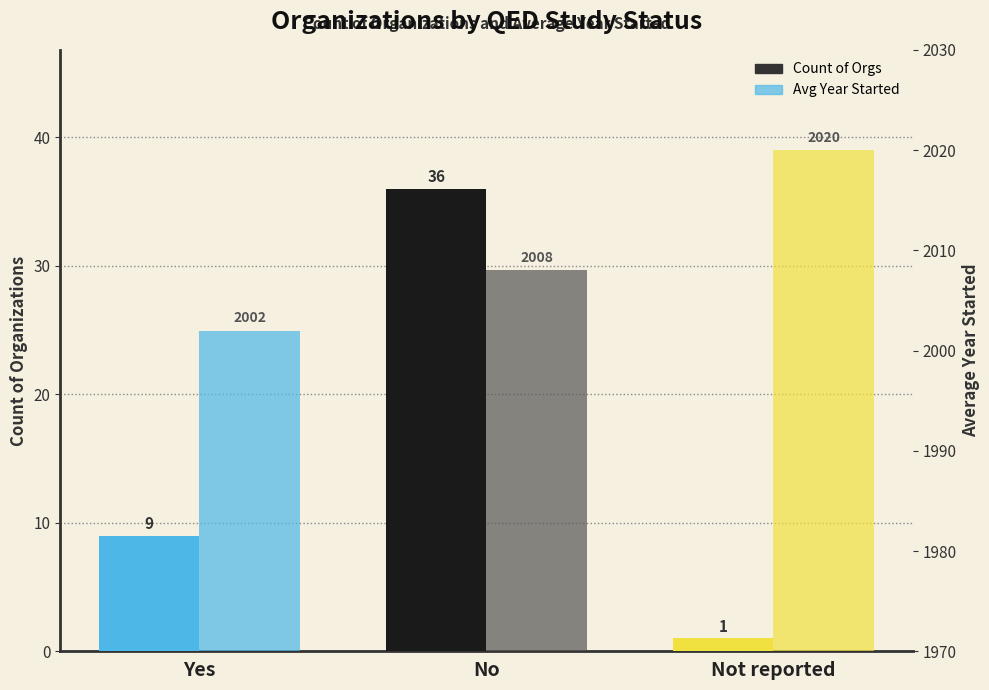

At which category is the sum across all series the highest?

No